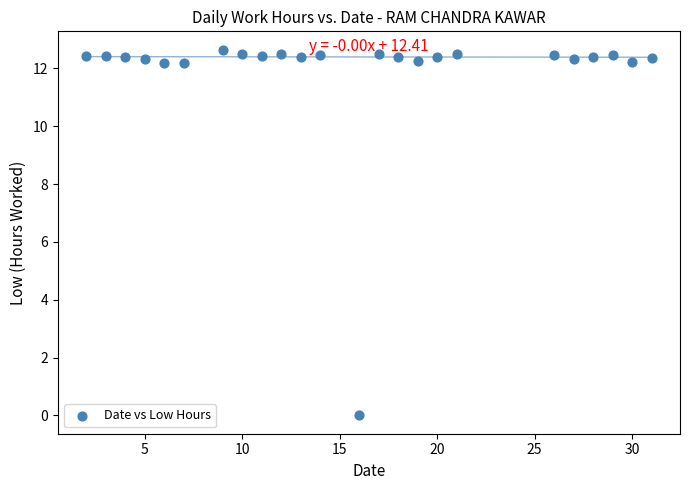

What is the range of X values (max minus min)?

29.0